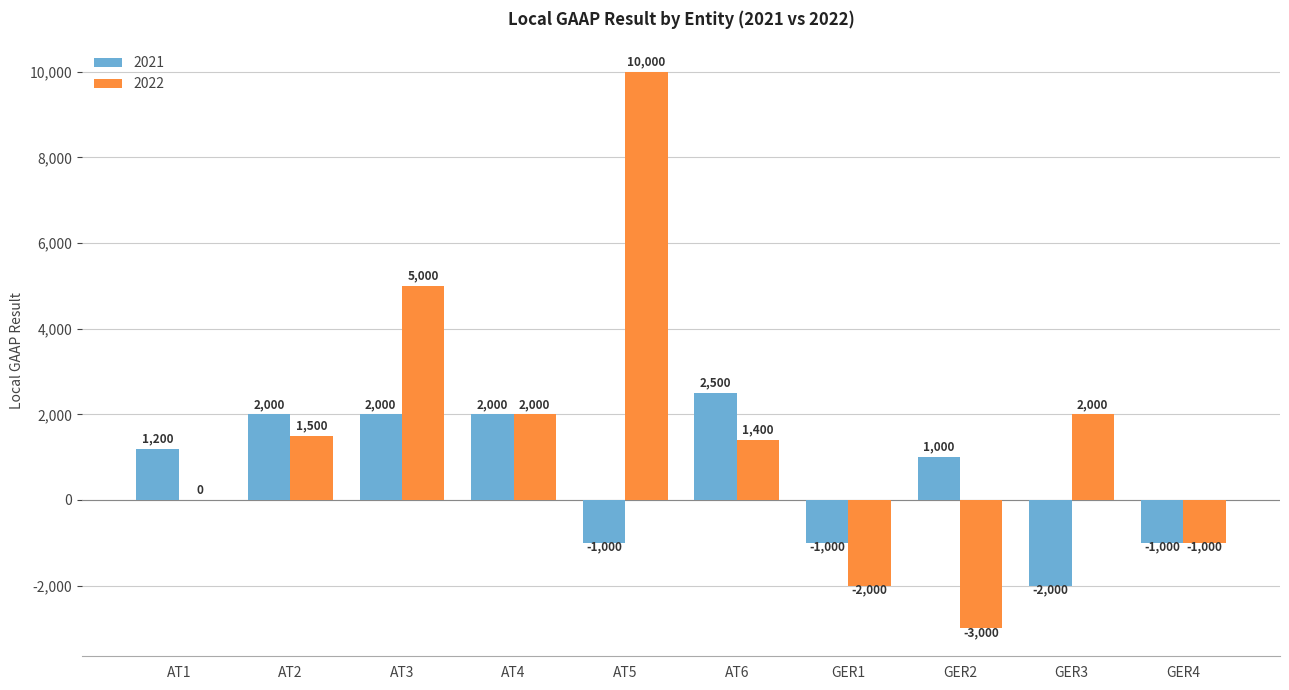

Reading right to left, extract all data points from this chart.

2021: -1000	-2000	1000	-1000	2500	-1000	2000	2000	2000	1200
2022: -1000	2000	-3000	-2000	1400	10000	2000	5000	1500	0